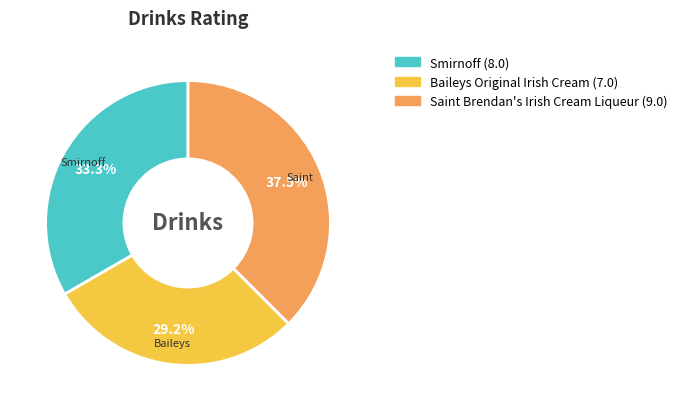

What is the ratio of the value at Smirnoff to the value at Baileys Original Irish Cream?

1.1